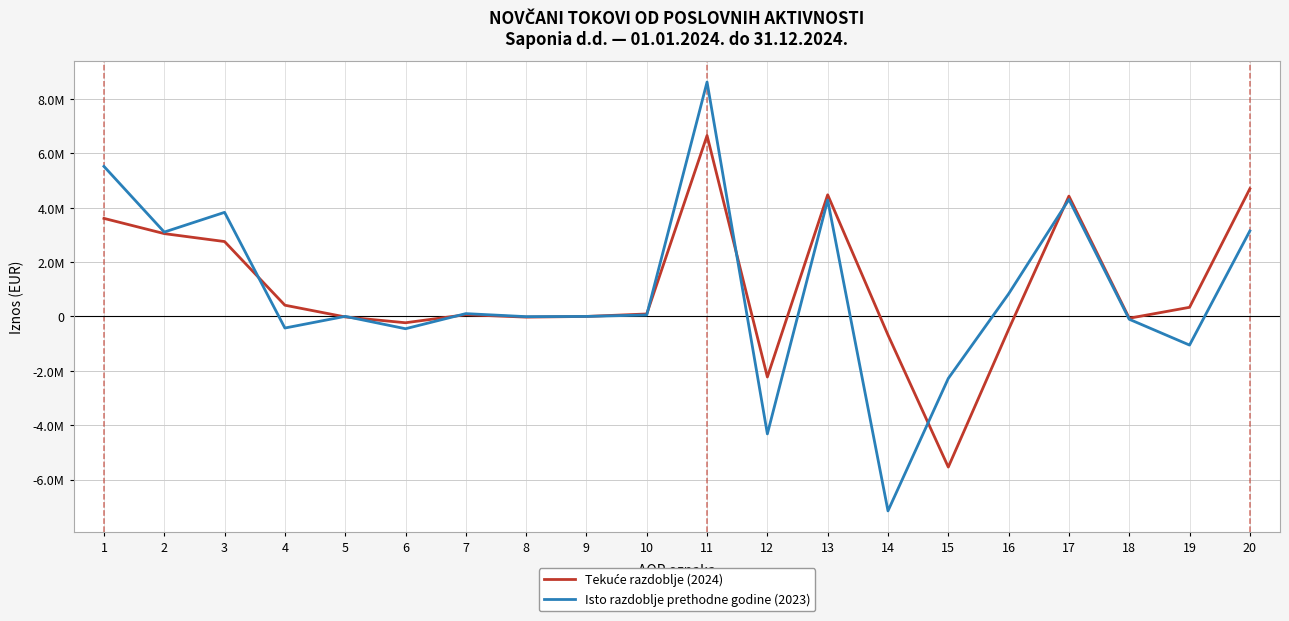

Where is Tekuće razdoblje (2024) nearest to the value 556207?

4